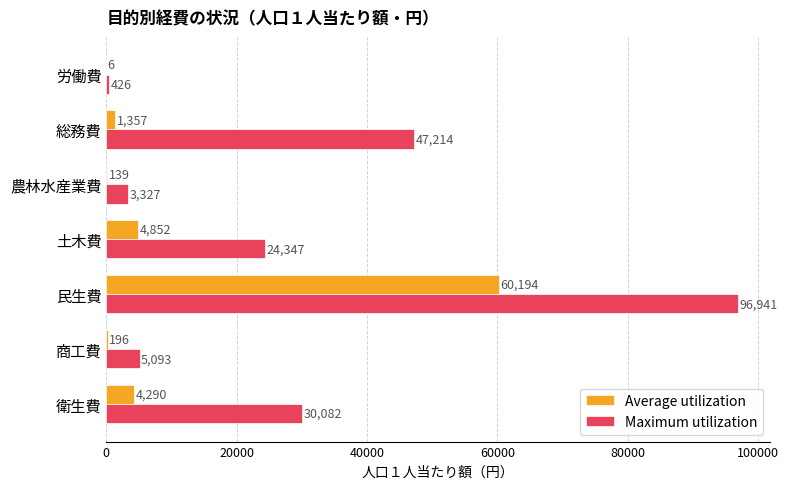

Which series has the largest total across all categories?

Maximum utilization